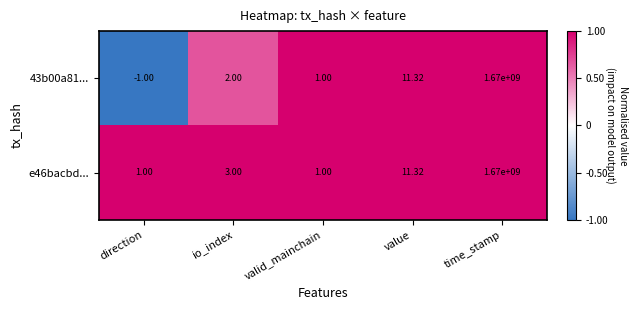

Which category has the highest value in the e46bacbd... series?

time_stamp